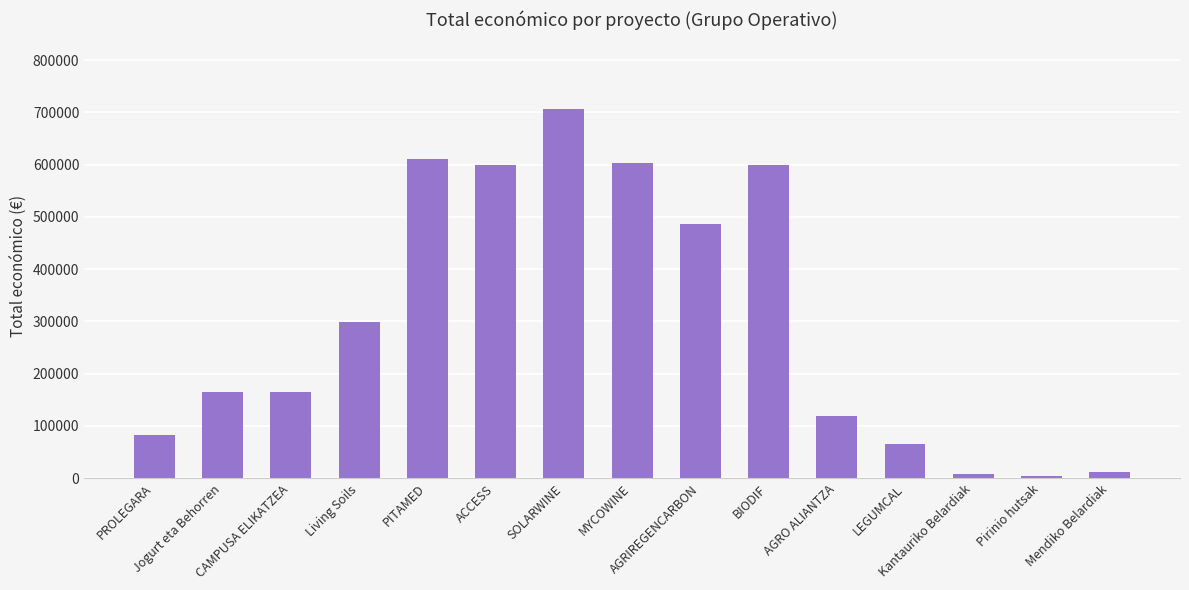

Is it true that the value at PROLEGARA is 45583?

False